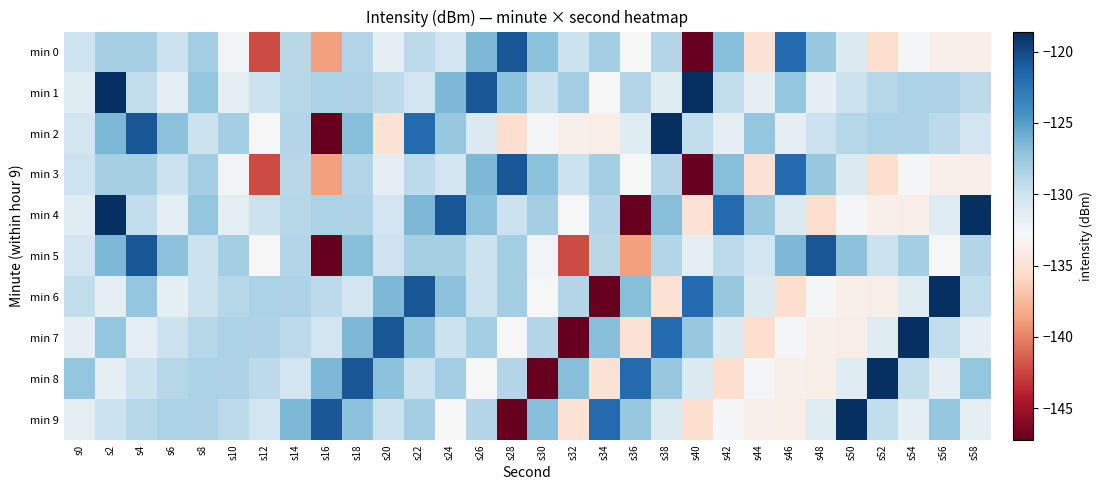

Which series changed the most between s32 and s56?

min 7